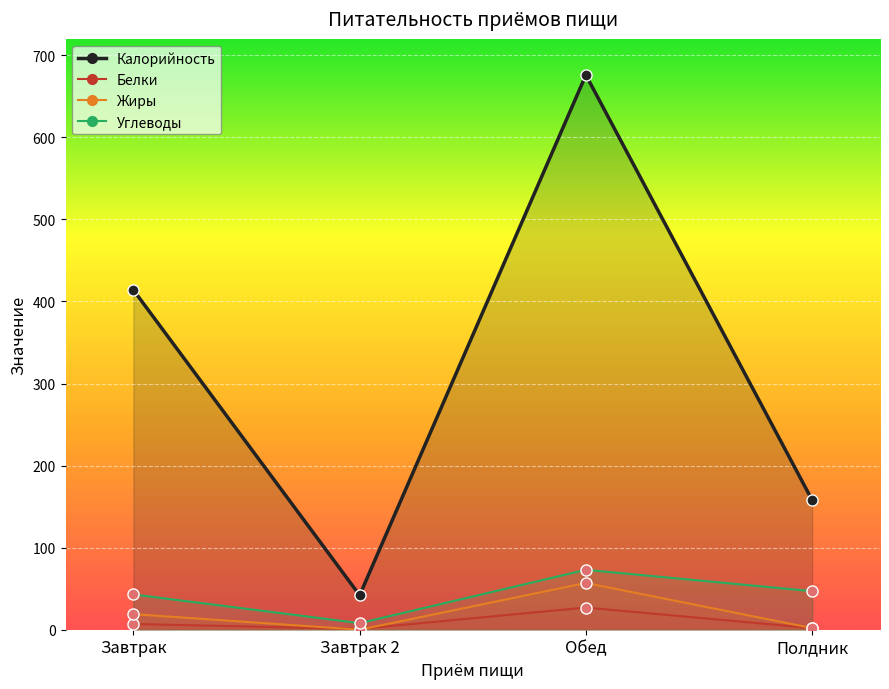

Where does the Калорийность series first go above 414?

Обед